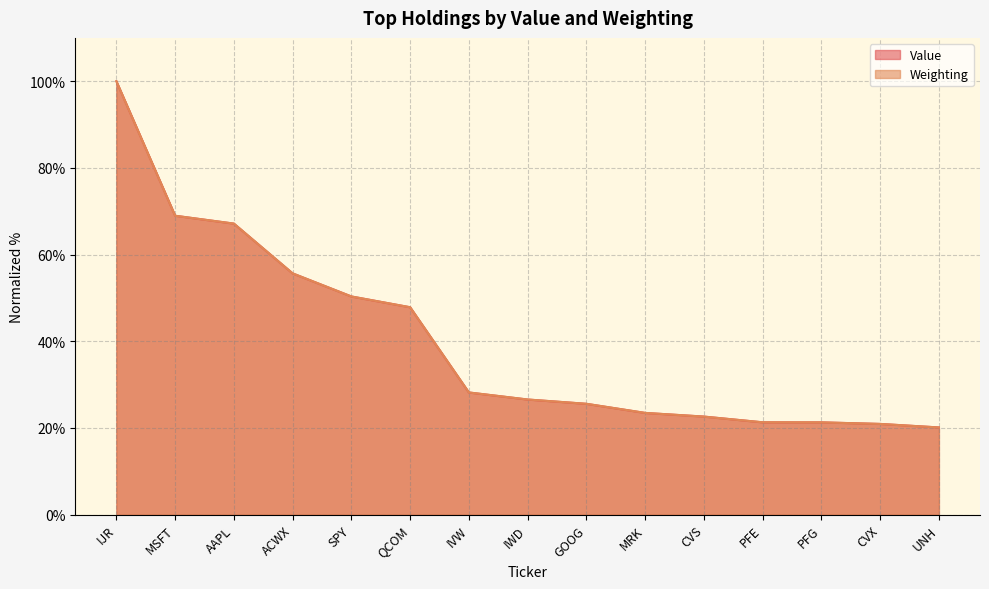

True or false: Weighting has a value of 67.2 at AAPL.

True